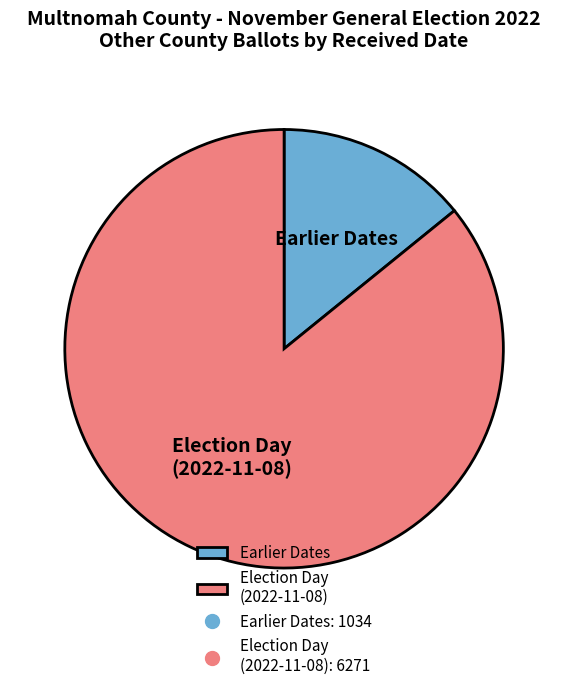

Which has a higher value, Earlier Dates or Election Day (2022-11-08)?

Election Day (2022-11-08)